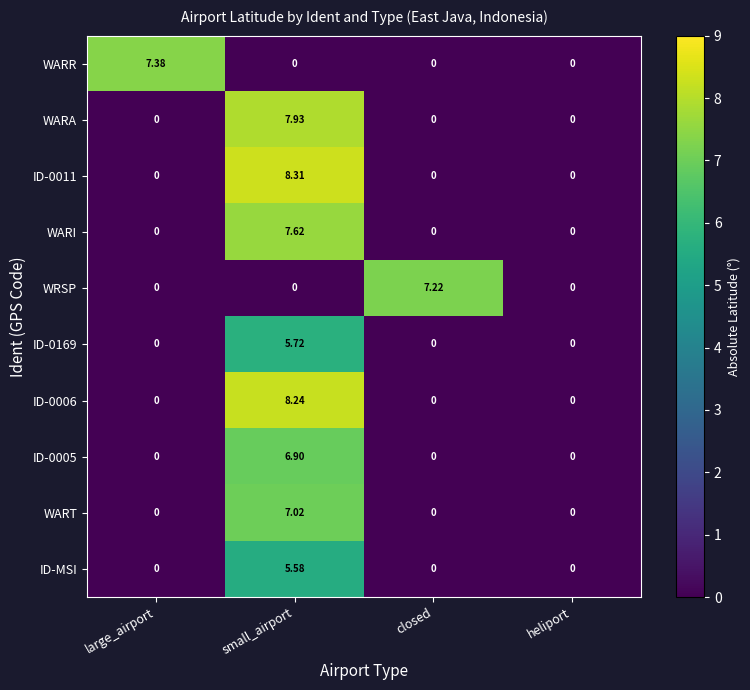

Rank the series by their maximum value, from lowest to highest.

ID-MSI, ID-0169, ID-0005, WART, WRSP, WARR, WARI, WARA, ID-0006, ID-0011